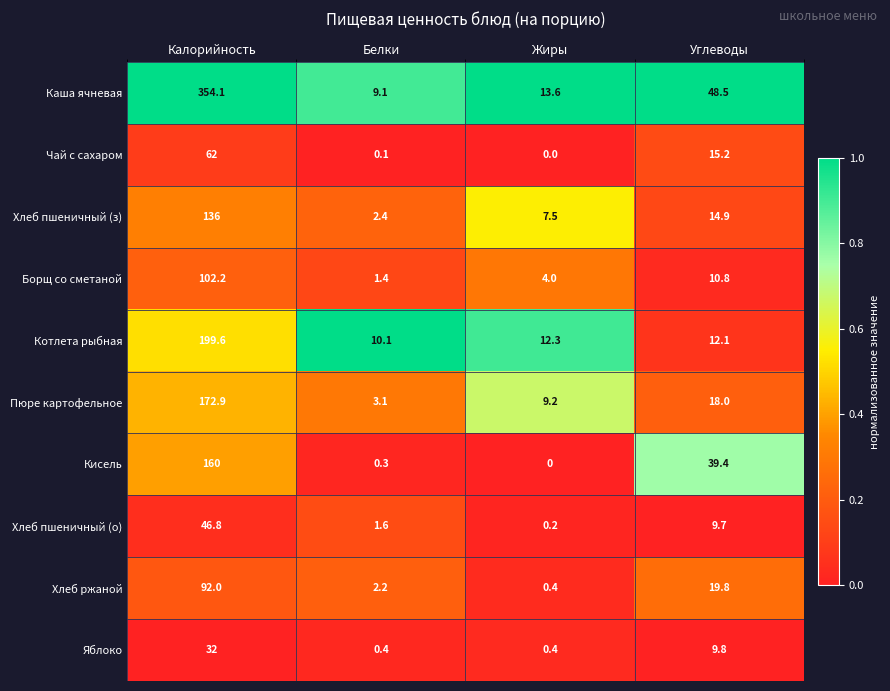

Which series changed the most between Жиры and Углеводы?

Кисель